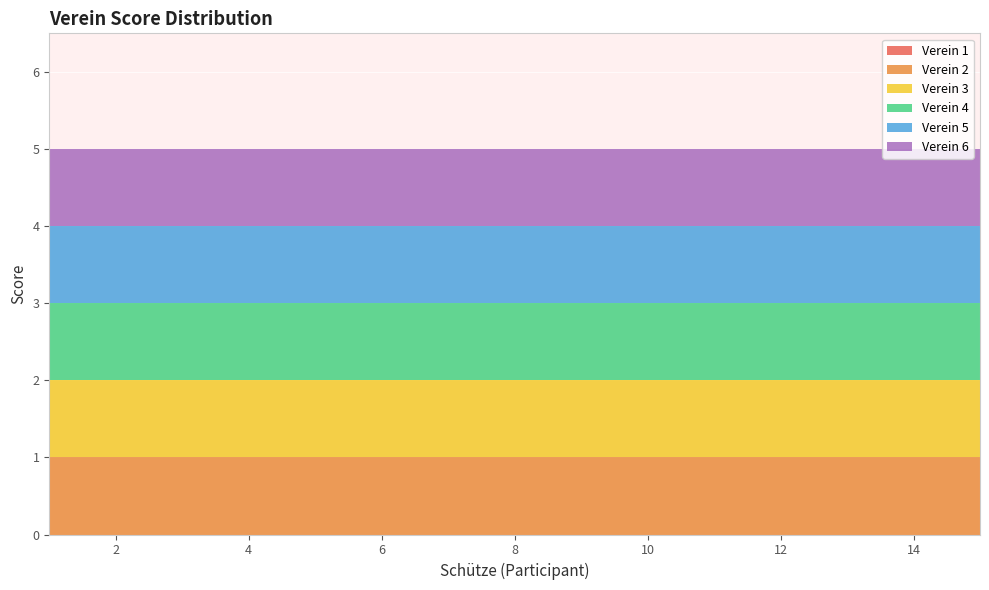

Reading left to right, transcribe all the data shown in this chart.

Verein 1: 0	0	0	0	0	0	0	0	0	0	0	0	0	0	0
Verein 2: 1	1	1	1	1	1	1	1	1	1	1	1	1	1	1
Verein 3: 1	1	1	1	1	1	1	1	1	1	1	1	1	1	1
Verein 4: 1	1	1	1	1	1	1	1	1	1	1	1	1	1	1
Verein 5: 1	1	1	1	1	1	1	1	1	1	1	1	1	1	1
Verein 6: 1	1	1	1	1	1	1	1	1	1	1	1	1	1	1